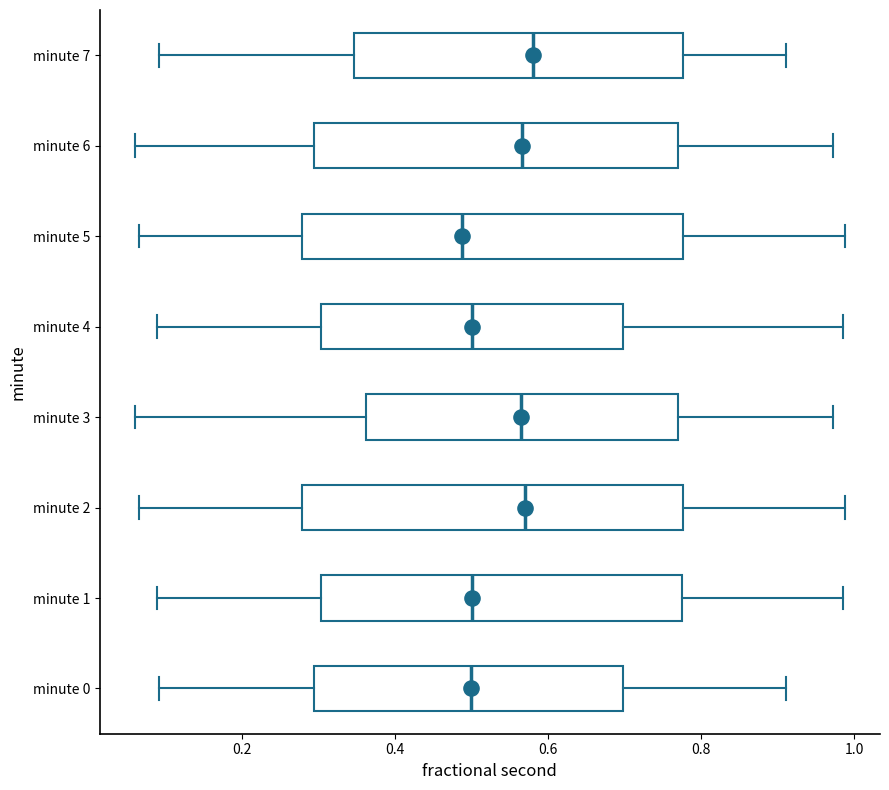

Reading bottom to top, transcribe this box plot: for each box, give where its median line is, the range the box spans, and where its two whiskers end, as read against the x-axis. The values are not printed on the chart, so give them approximately, as read against the axis.

minute 0: median 0.50, box 0.30 to 0.70, whiskers 0.10 to 0.92
minute 1: median 0.50, box 0.30 to 0.78, whiskers 0.08 to 0.98
minute 2: median 0.58, box 0.28 to 0.78, whiskers 0.06 to 0.98
minute 3: median 0.56, box 0.36 to 0.76, whiskers 0.06 to 0.98
minute 4: median 0.50, box 0.30 to 0.70, whiskers 0.08 to 0.98
minute 5: median 0.48, box 0.28 to 0.78, whiskers 0.06 to 0.98
minute 6: median 0.56, box 0.30 to 0.76, whiskers 0.06 to 0.98
minute 7: median 0.58, box 0.34 to 0.78, whiskers 0.10 to 0.92